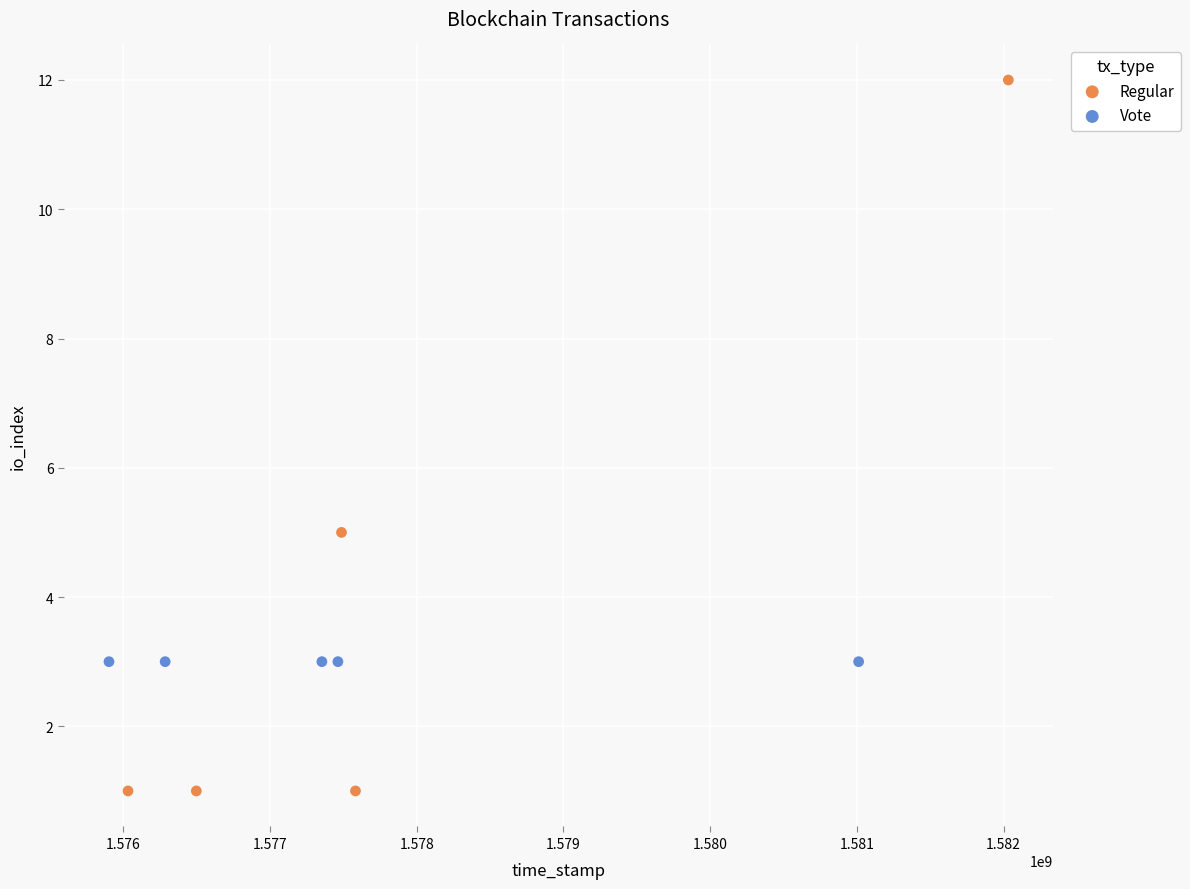

Which series reaches the minimum Y coordinate?

Regular